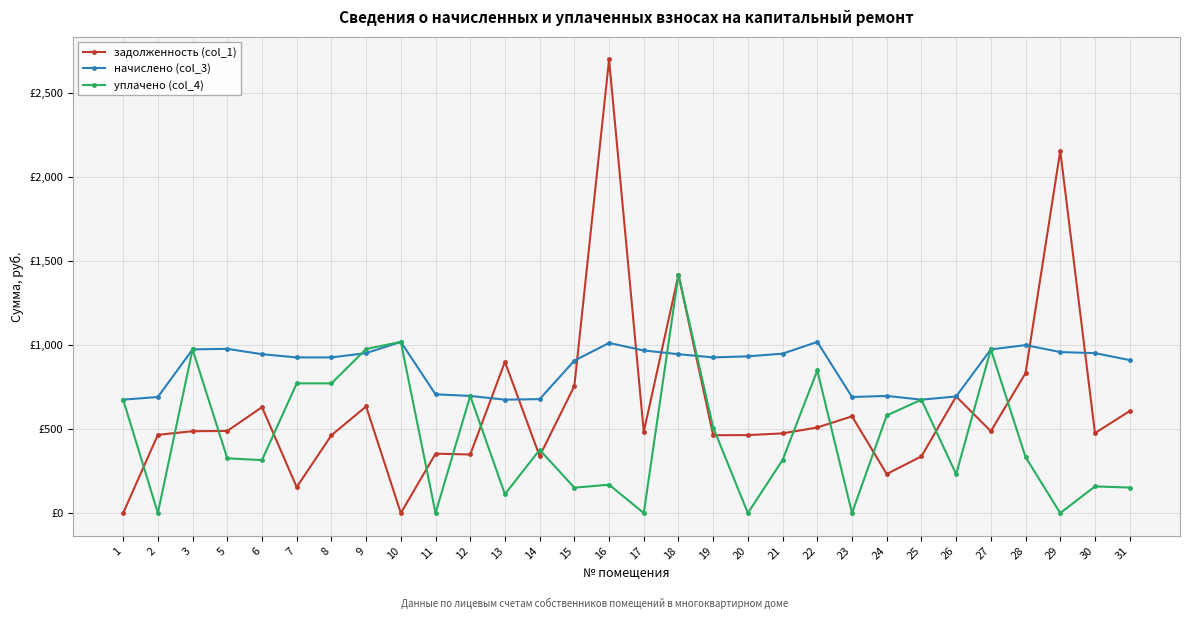

Which series has the largest range (max minus min)?

задолженность (col_1)